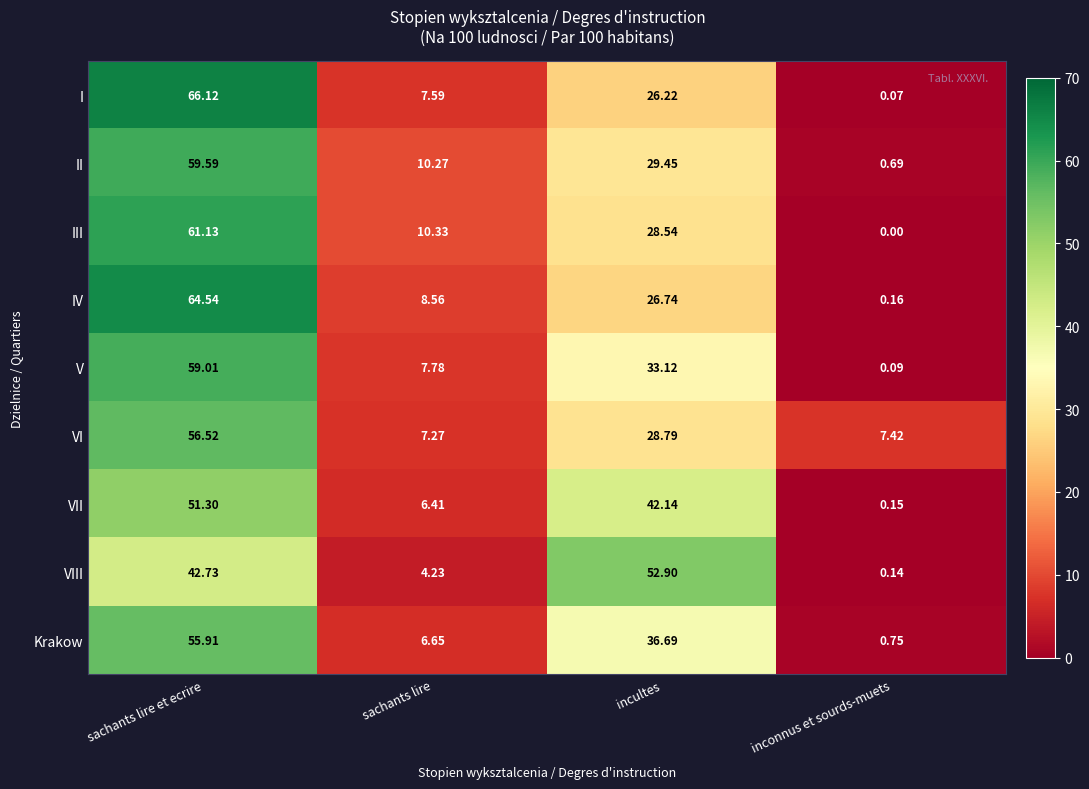

Which category has the lowest value in the II series?

inconnus et sourds-muets